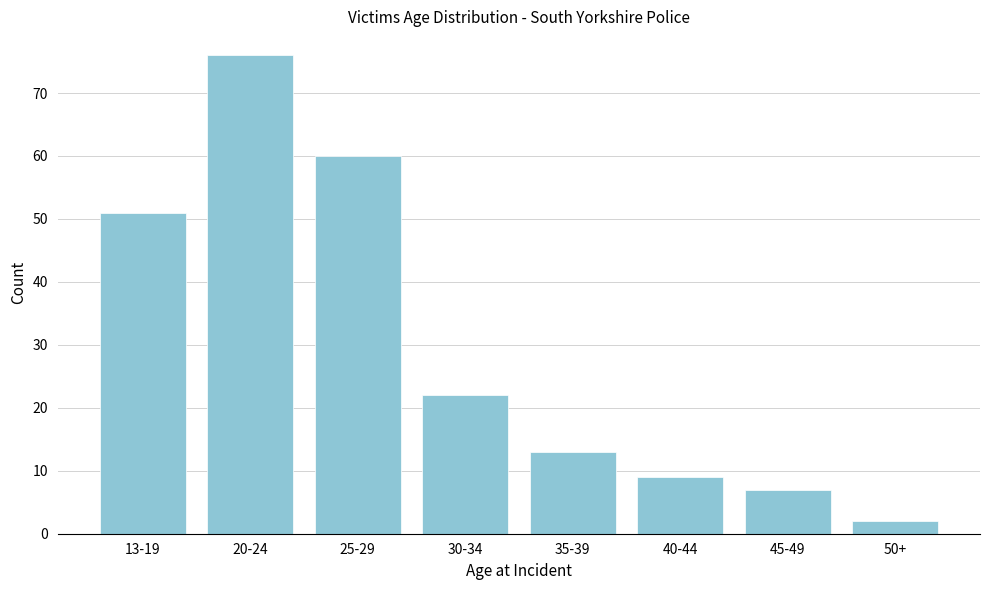

Reading left to right, what are all the values shown in this chart?

13-19=51	20-24=76	25-29=60	30-34=22	35-39=13	40-44=9	45-49=7	50+=2